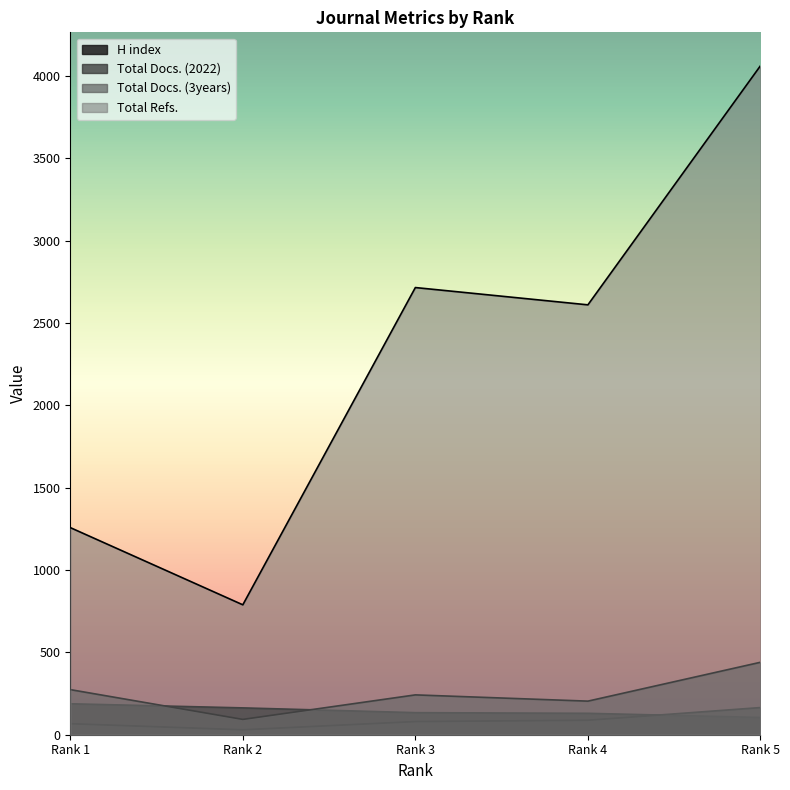

In Total Docs. (3years), how many points are lower than both neighbors (excluding endpoints)?

2